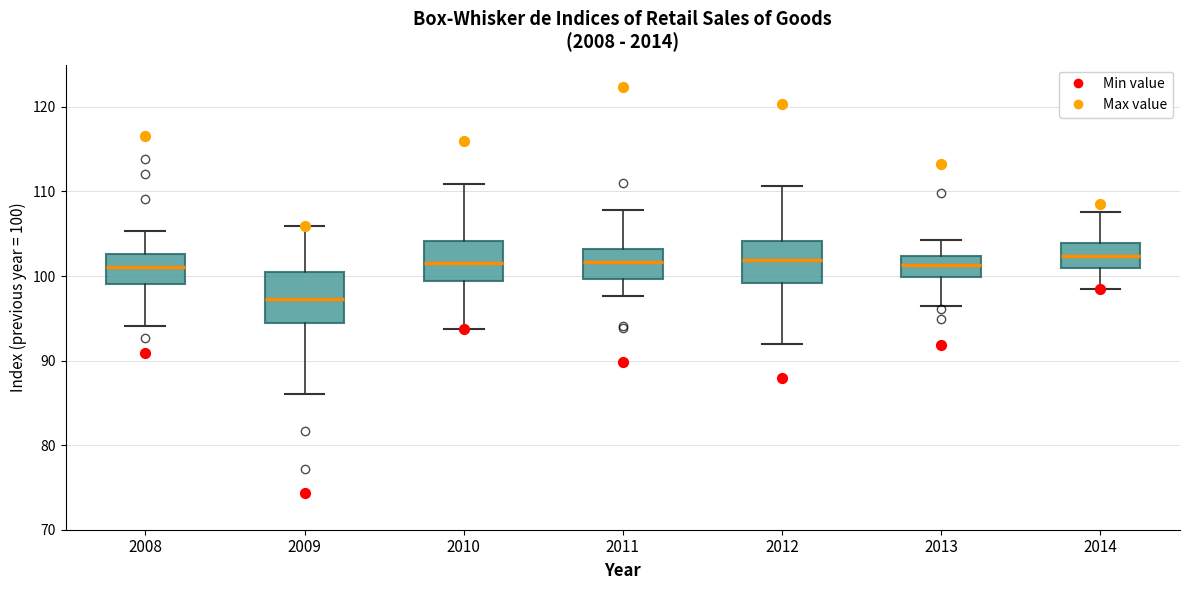

Reading left to right, read every box against the y-axis: the position of its median line, the range the box covers, and the ends of its whiskers. The values are not printed on the chart, so give them approximately, as read against the axis.

2008: median 101, box 99 to 103, whiskers 94 to 105
2009: median 97, box 95 to 101, whiskers 86 to 106
2010: median 102, box 99 to 104, whiskers 94 to 111
2011: median 102, box 100 to 103, whiskers 98 to 108
2012: median 102, box 99 to 104, whiskers 92 to 111
2013: median 101, box 100 to 102, whiskers 96 to 104
2014: median 102, box 101 to 104, whiskers 99 to 108